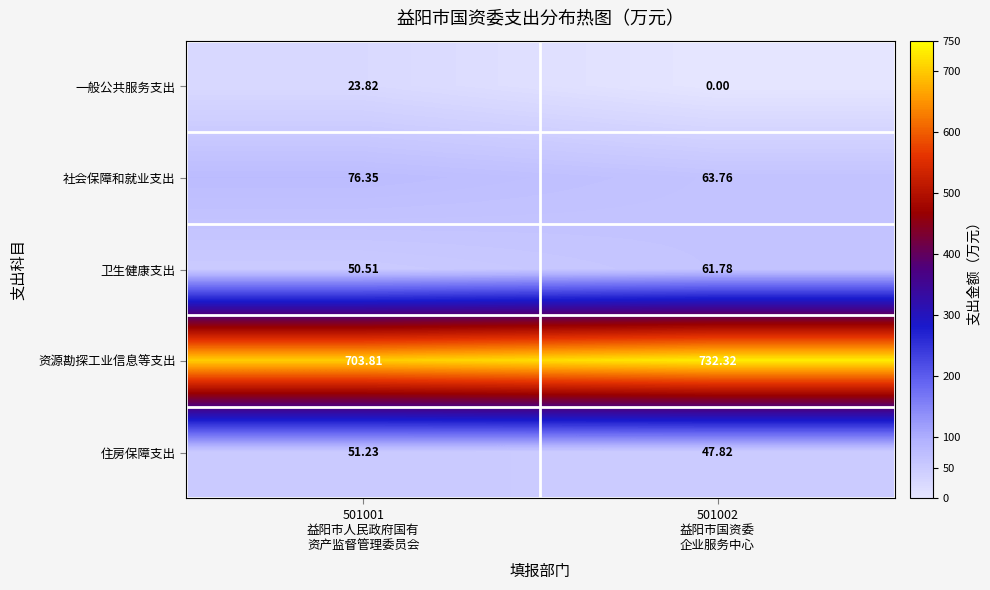

Between 501001
益阳市人民政府国有
资产监督管理委员会 and 501002
益阳市国资委
企业服务中心, which series saw the biggest shift?

资源勘探工业信息等支出